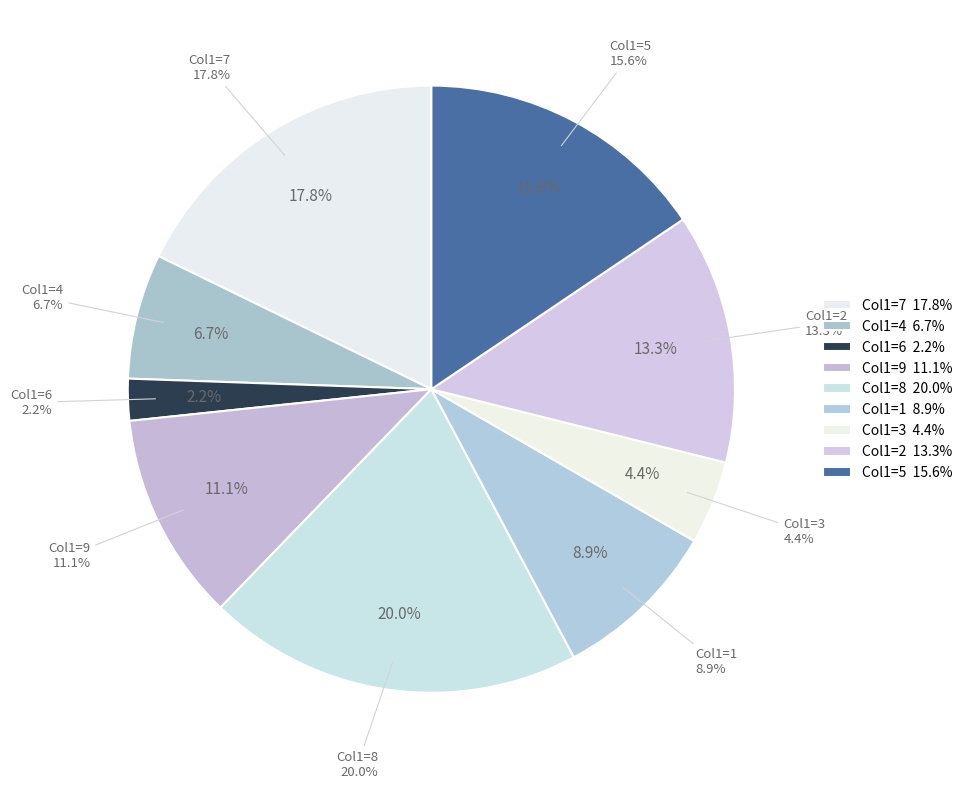

Is it true that 5 is 21% of the pie?

False